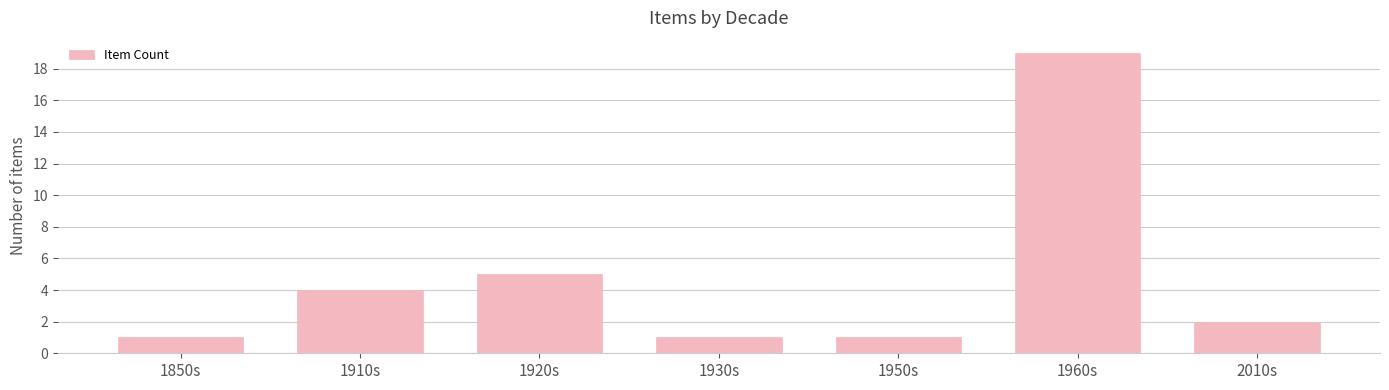

Where is the data nearest to the value 10?

1920s